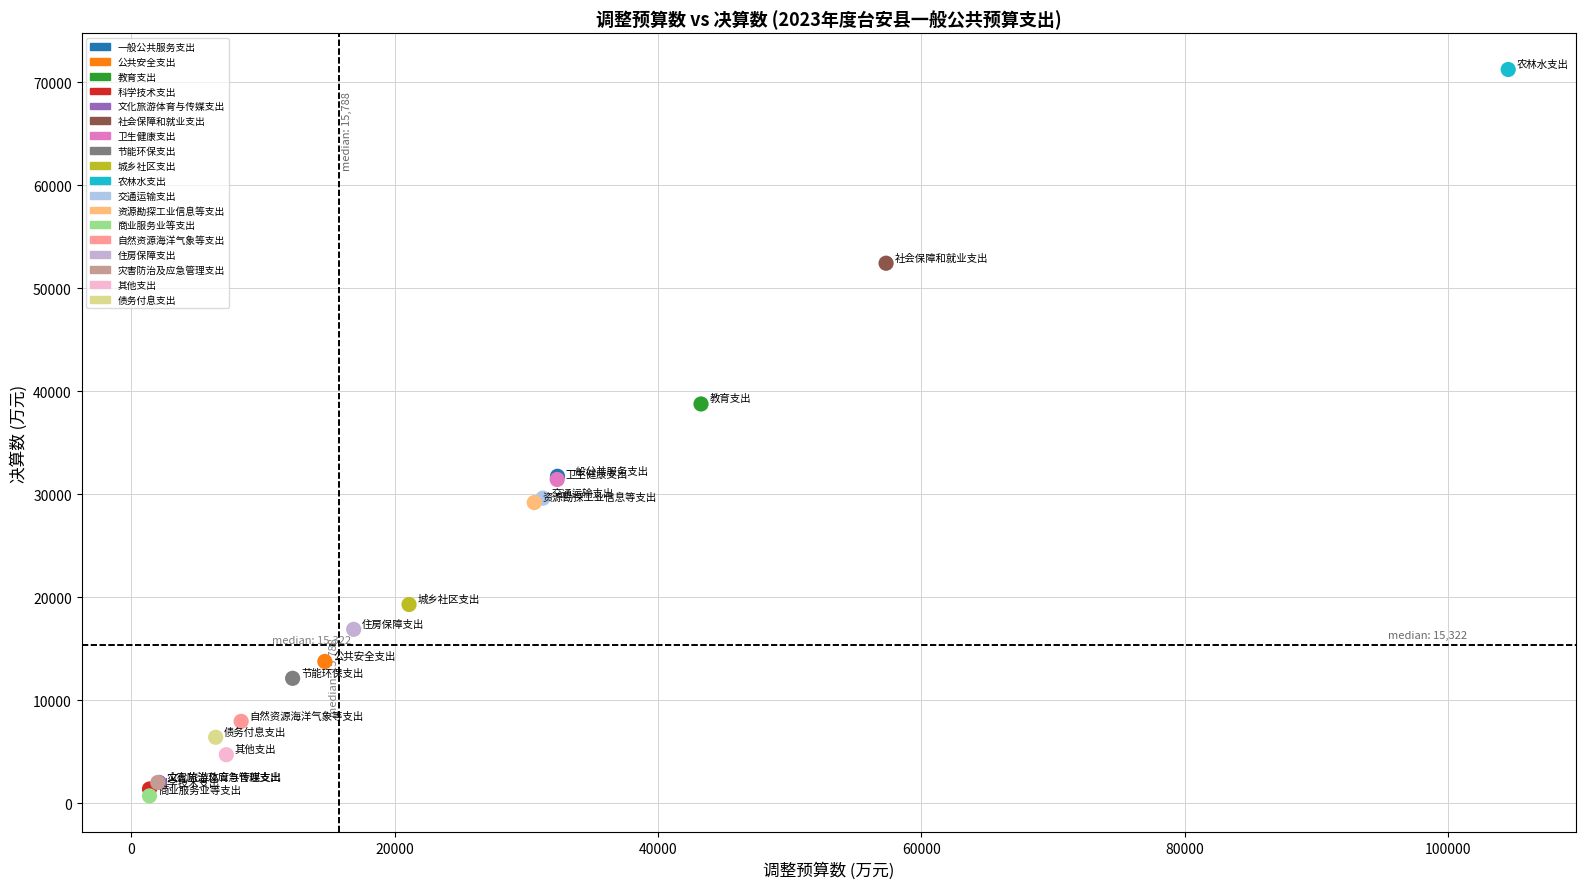

What are all the series names shown in the legend?

一般公共服务支出, 公共安全支出, 教育支出, 科学技术支出, 文化旅游体育与传媒支出, 社会保障和就业支出, 卫生健康支出, 节能环保支出, 城乡社区支出, 农林水支出, 交通运输支出, 资源勘探工业信息等支出, 商业服务业等支出, 自然资源海洋气象等支出, 住房保障支出, 灾害防治及应急管理支出, 其他支出, 债务付息支出